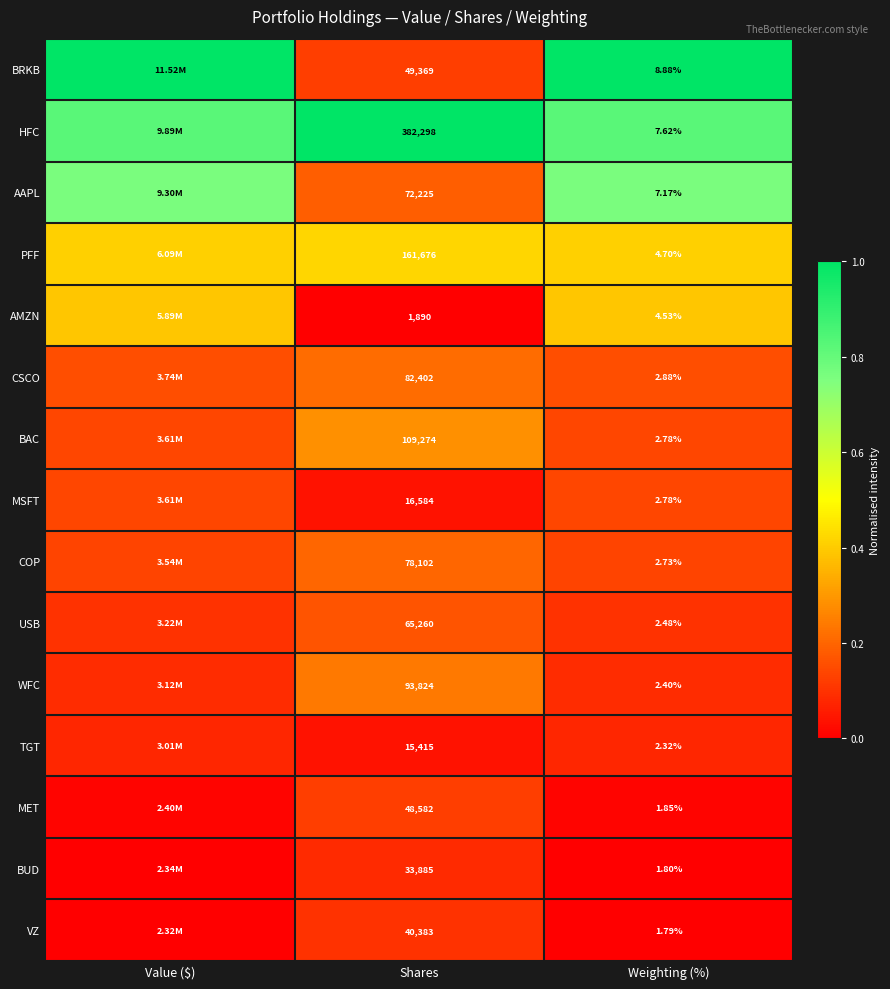

Is the value of MET at Shares greater than the value of MSFT at Weighting (%)?

Yes